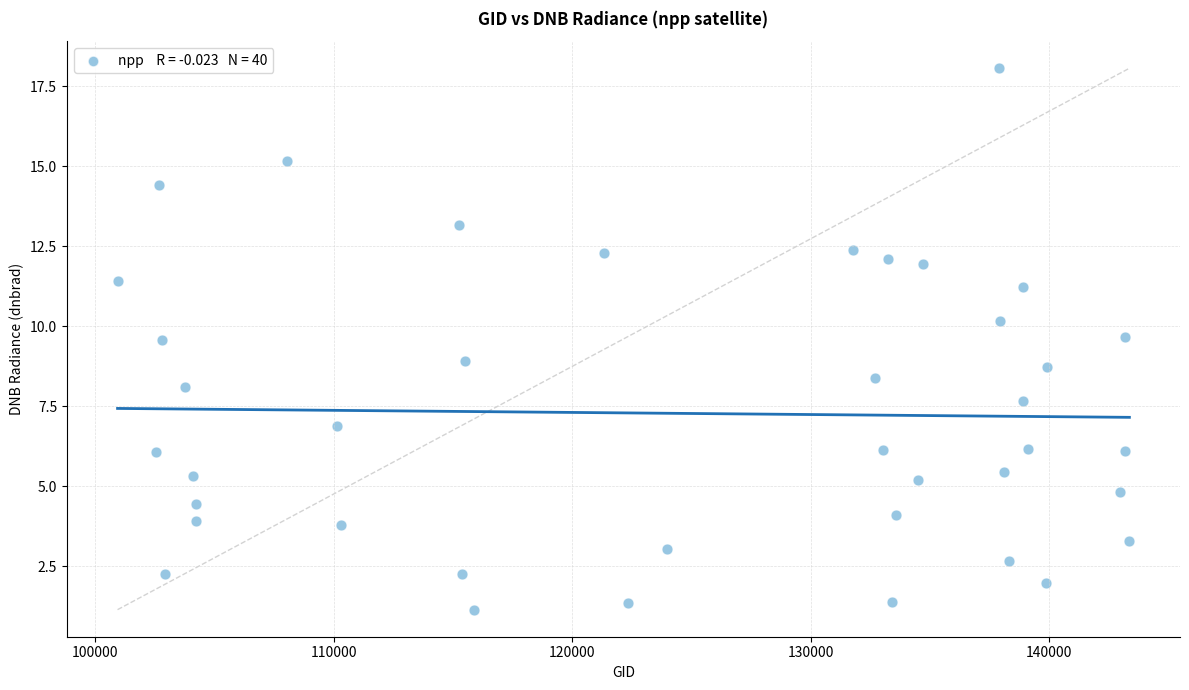

What is the range of Y values (max minus min)?

16.9